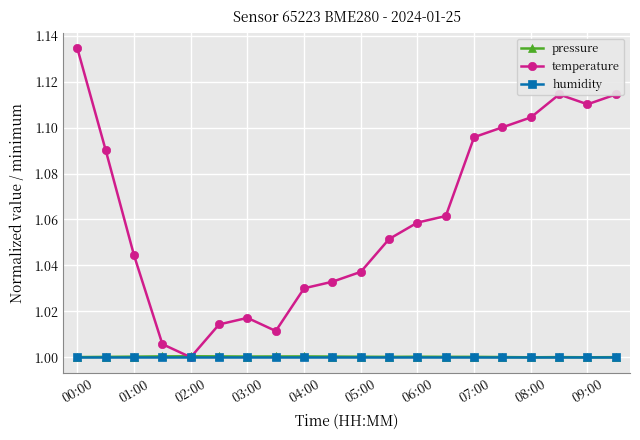

Which series has the largest total across all categories?

temperature